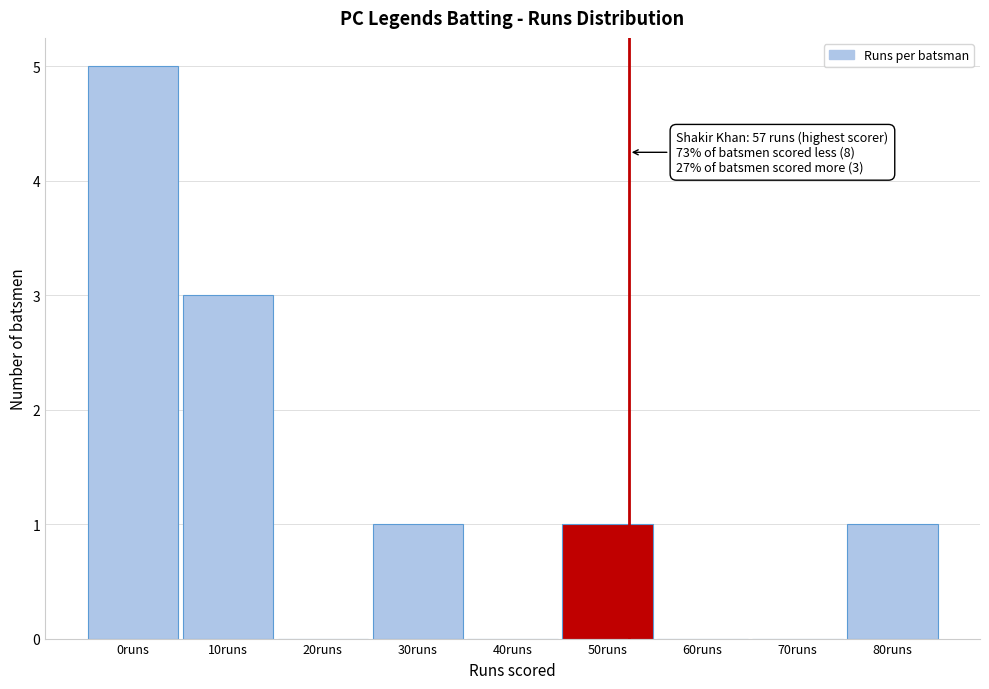

Reading right to left, what are all the values shown in this chart?

80runs=1	70runs=0	60runs=0	50runs=1	40runs=0	30runs=1	20runs=0	10runs=3	0runs=5